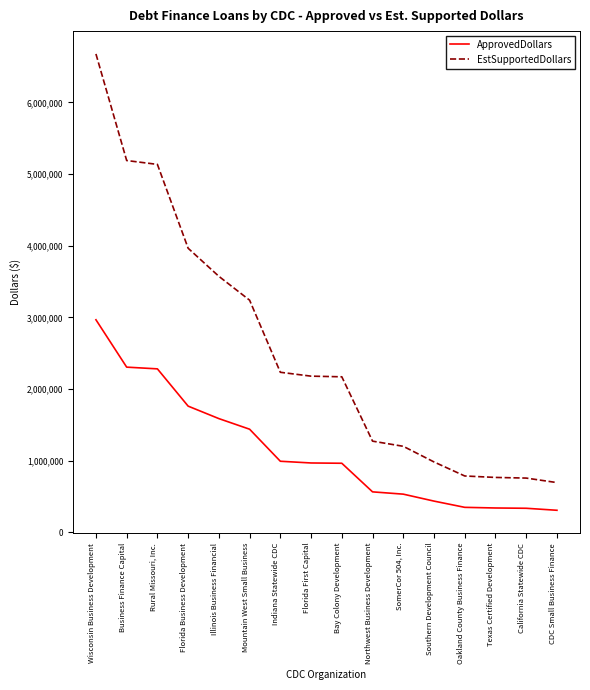

Which series has the largest total across all categories?

EstSupportedDollars